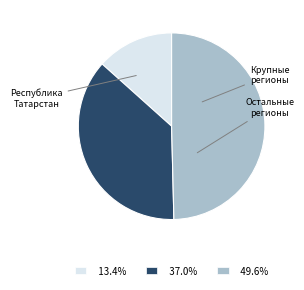

Does 49.6% represent more than half of the total?

No